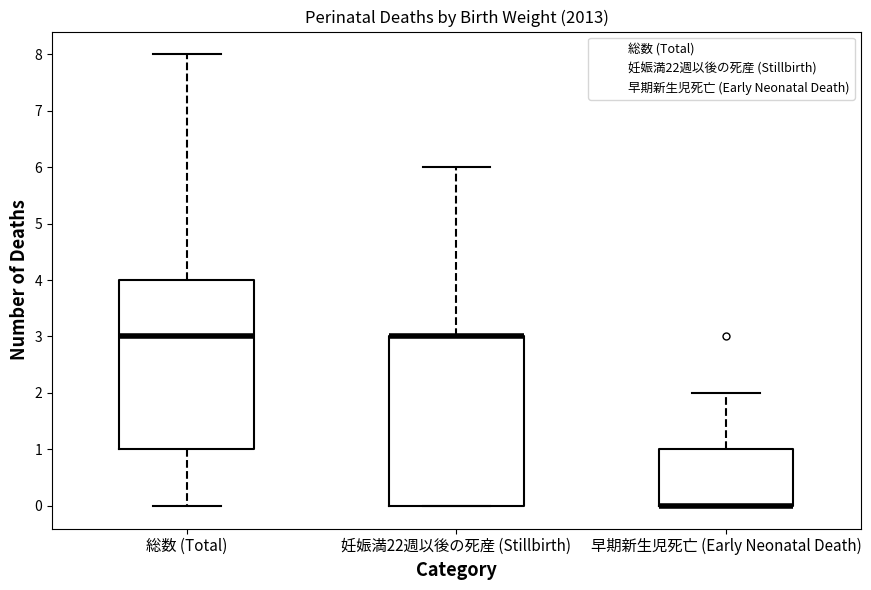

Reading left to right, read every box against the y-axis: the position of its median line, the range the box covers, and the ends of its whiskers. The values are not printed on the chart, so give them approximately, as read against the axis.

総数 (Total): median 3, box 1 to 4, whiskers 0 to 8
妊娠満22週以後の死産 (Stillbirth): median 3 (drawn on the box's upper edge), box 0 to 3, whiskers 0 to 6
早期新生児死亡 (Early Neonatal Death): median 0 (drawn on the box's lower edge), box 0 to 1, whiskers 0 to 2